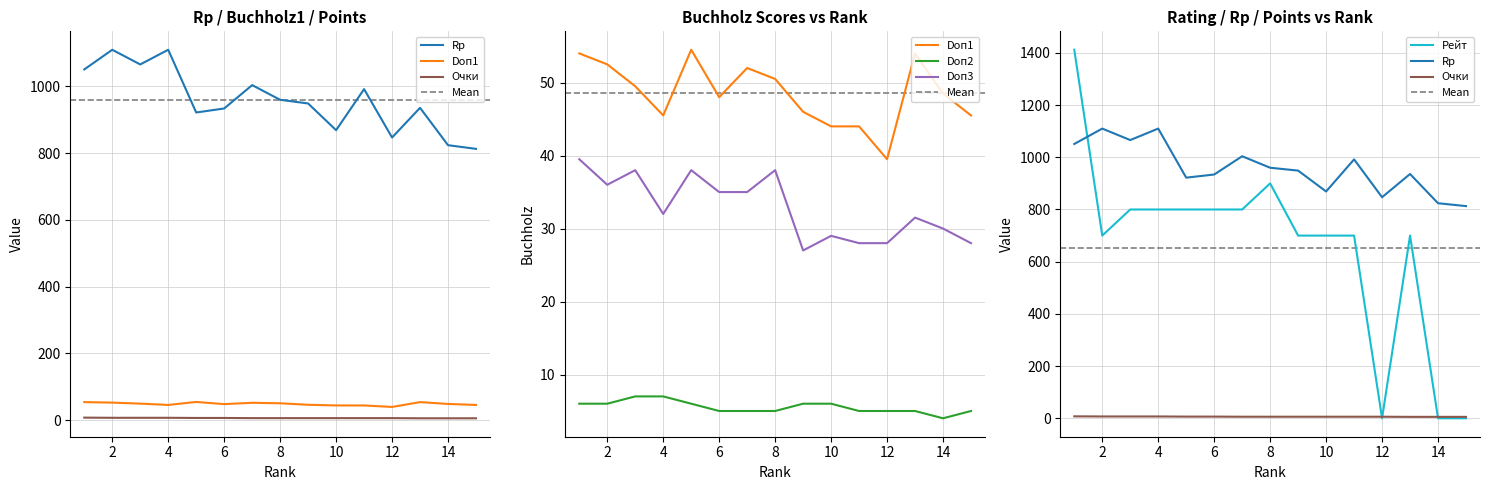

Rank the series at 3 from highest to lowest value.

Rp, Рейт, Doп1, Doп3, Очки, Doп2